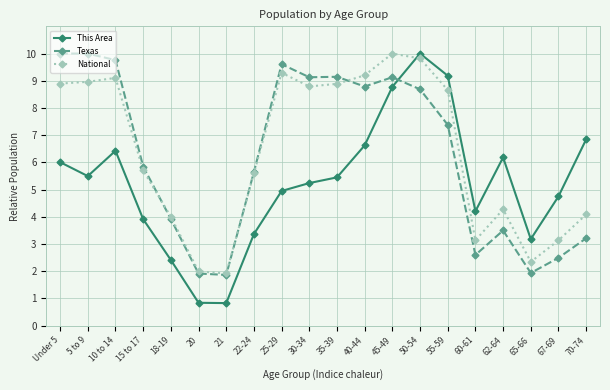

Count the number of data series in this chart.

3